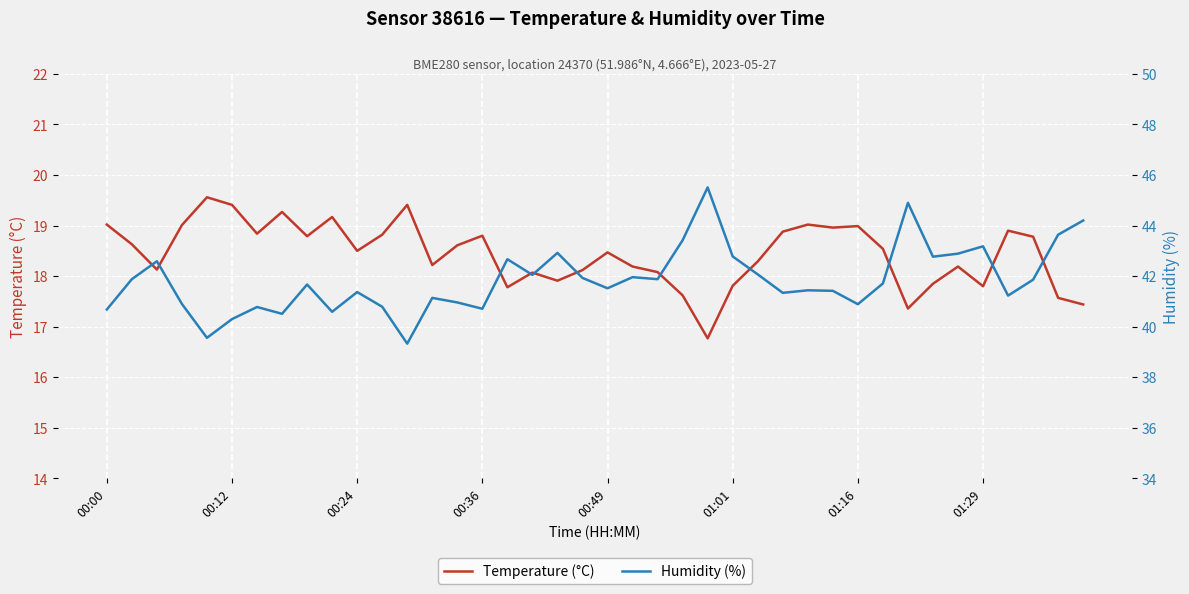

At how many categories does at least one series exceed 27?

40